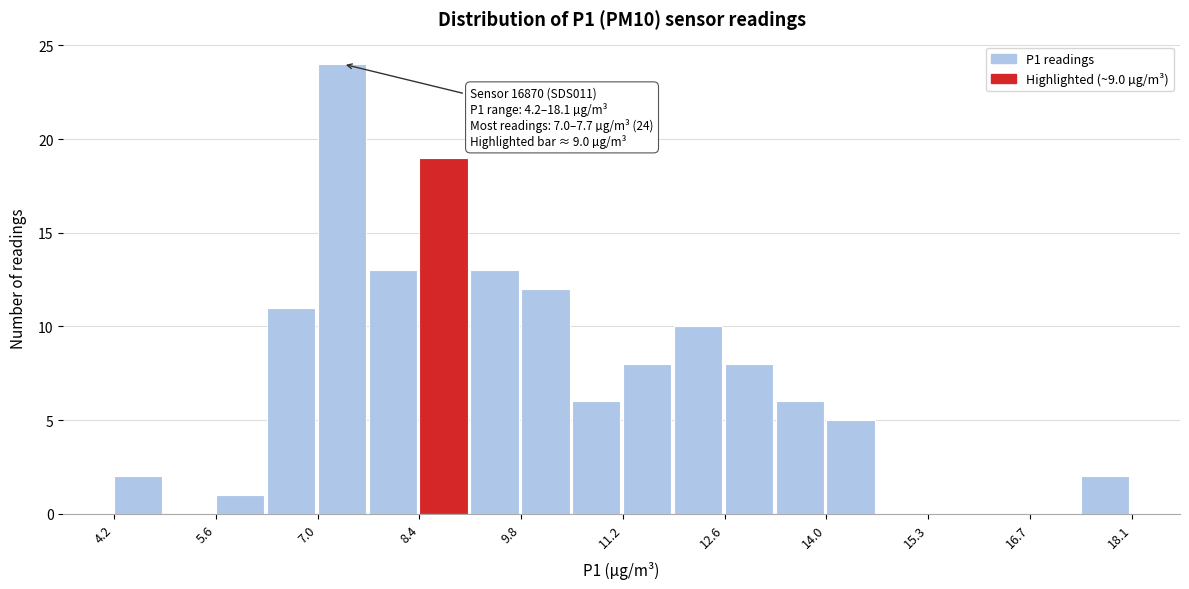

Around what value on the x-axis is the tallest bar? Give the approximate position of its centre, as read against the axis.

7.4